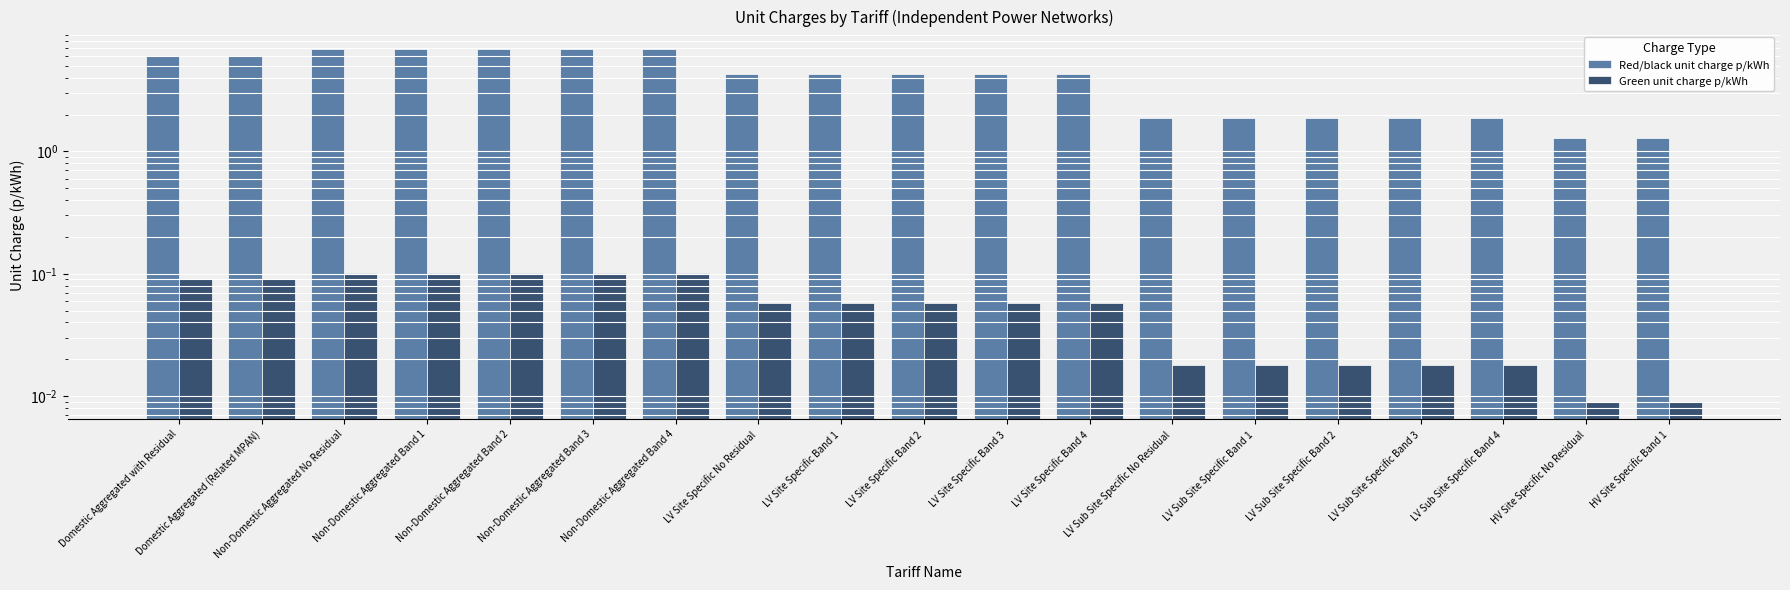

List the labels in order of Green unit charge p/kWh value, smallest first.

HV Site Specific No Residual, HV Site Specific Band 1, LV Sub Site Specific No Residual, LV Sub Site Specific Band 1, LV Sub Site Specific Band 2, LV Sub Site Specific Band 3, LV Sub Site Specific Band 4, LV Site Specific No Residual, LV Site Specific Band 1, LV Site Specific Band 2, LV Site Specific Band 3, LV Site Specific Band 4, Domestic Aggregated with Residual, Domestic Aggregated (Related MPAN), Non-Domestic Aggregated No Residual, Non-Domestic Aggregated Band 1, Non-Domestic Aggregated Band 2, Non-Domestic Aggregated Band 3, Non-Domestic Aggregated Band 4